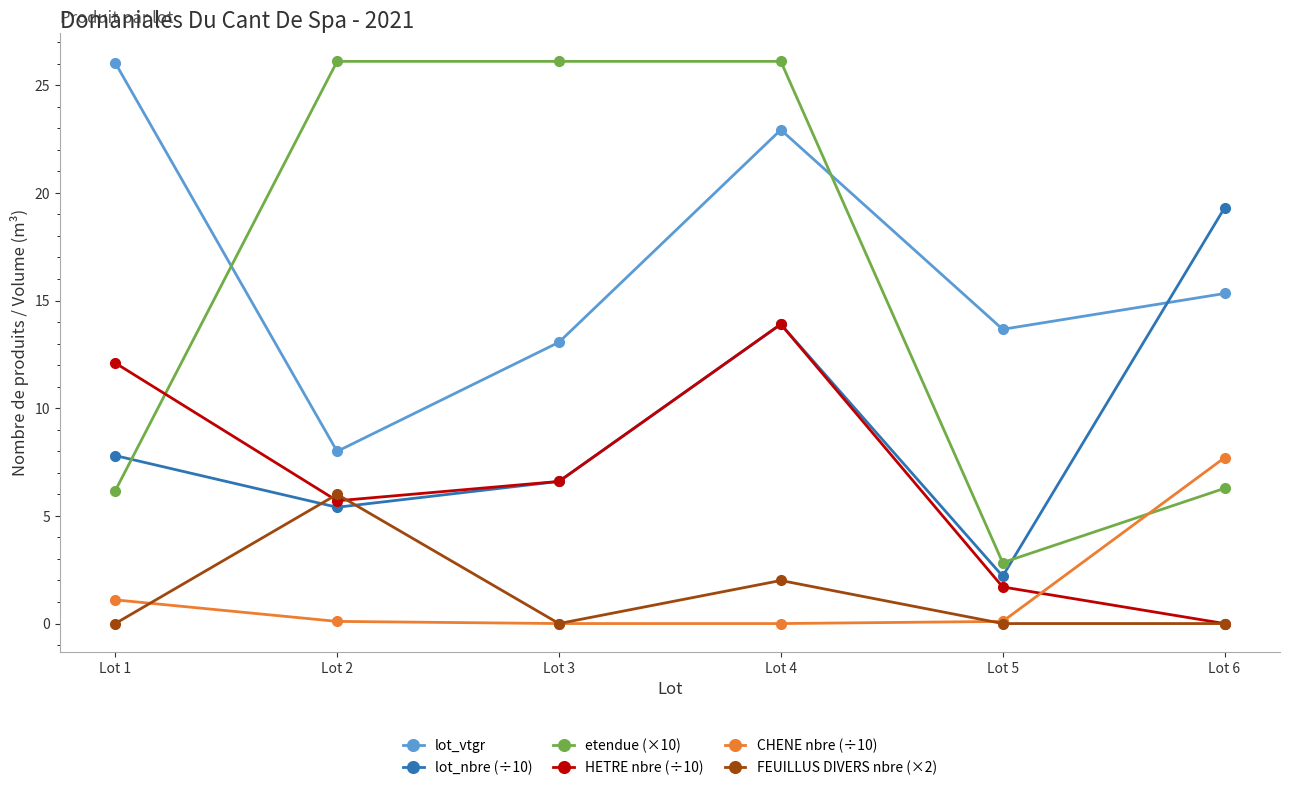

Is it true that FEUILLUS DIVERS nbre (×2) equals 2.0 at Lot 4?

True